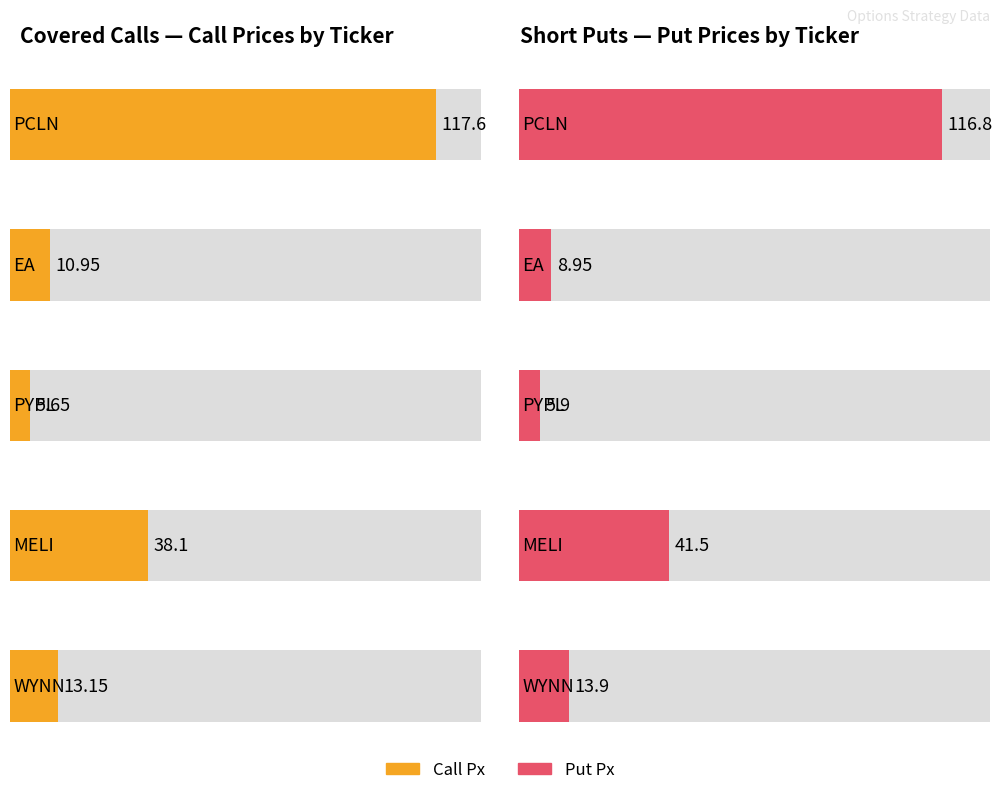

Which category has the highest value in the Call Px series?

PCLN